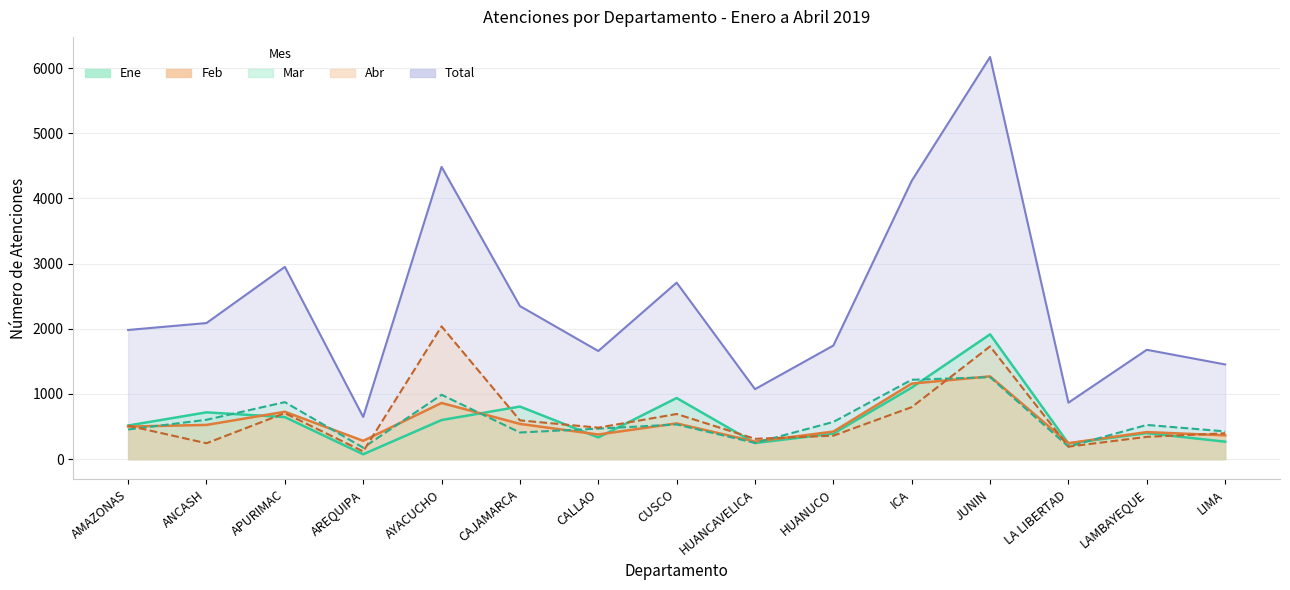

The value of Total at AMAZONAS is 1981. True or false?

True